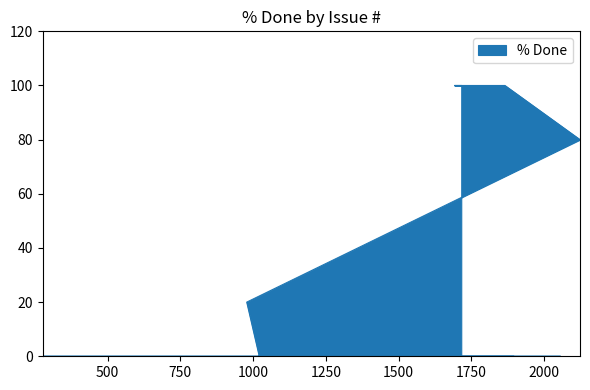

Rank the categories by value from lowest to highest.

1895, 1713, 2056, 944, 278, 883, 1431, 1255, 1021, 978, 2123, 1865, 1692, 1715